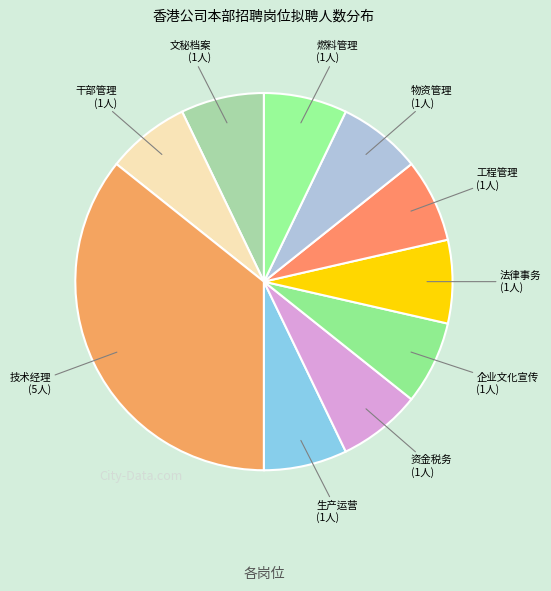

Is it true that 法律事务 is 1% of the pie?

False